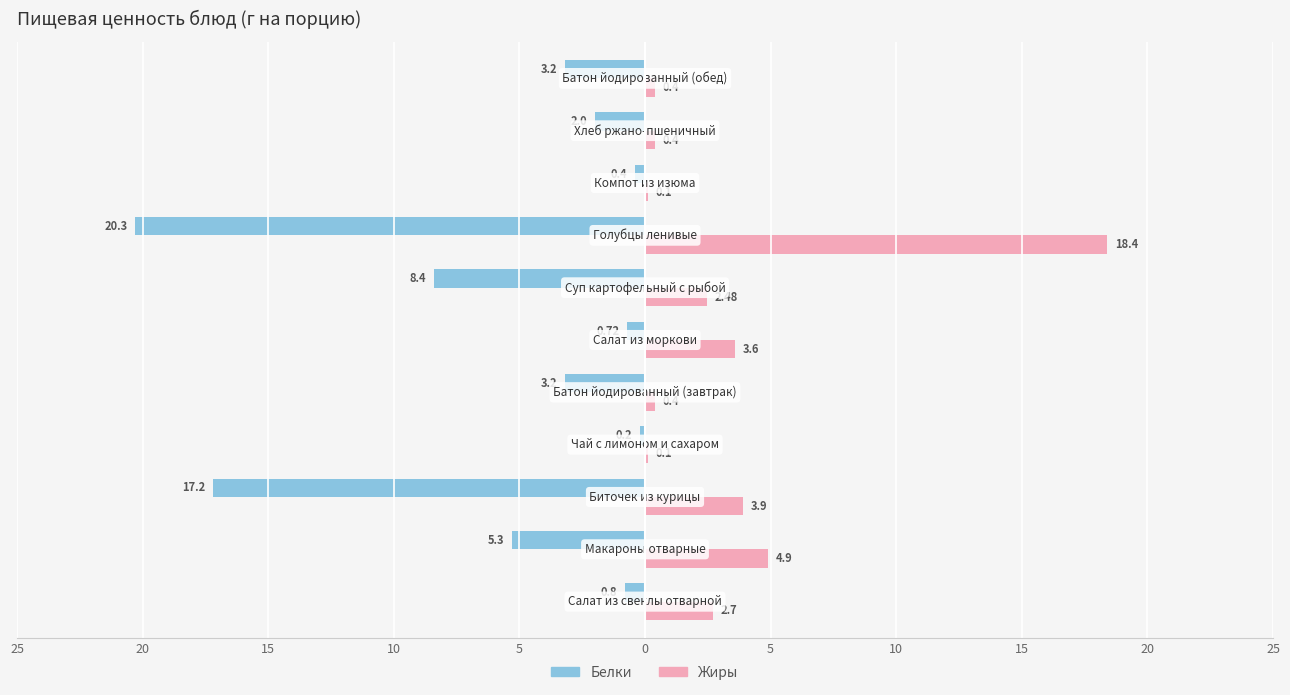

What are all the series names shown in the legend?

Белки, Жиры